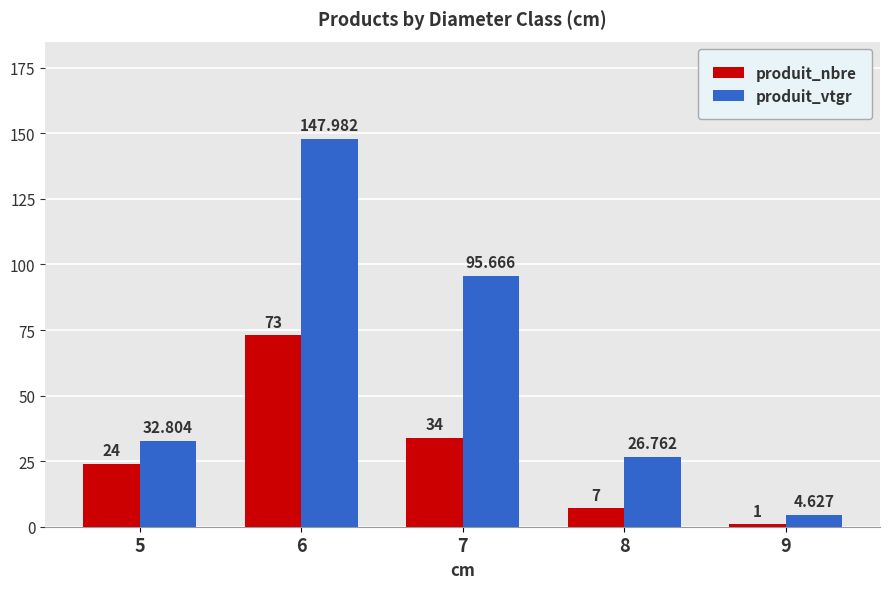

How many bars are there in each group?

2